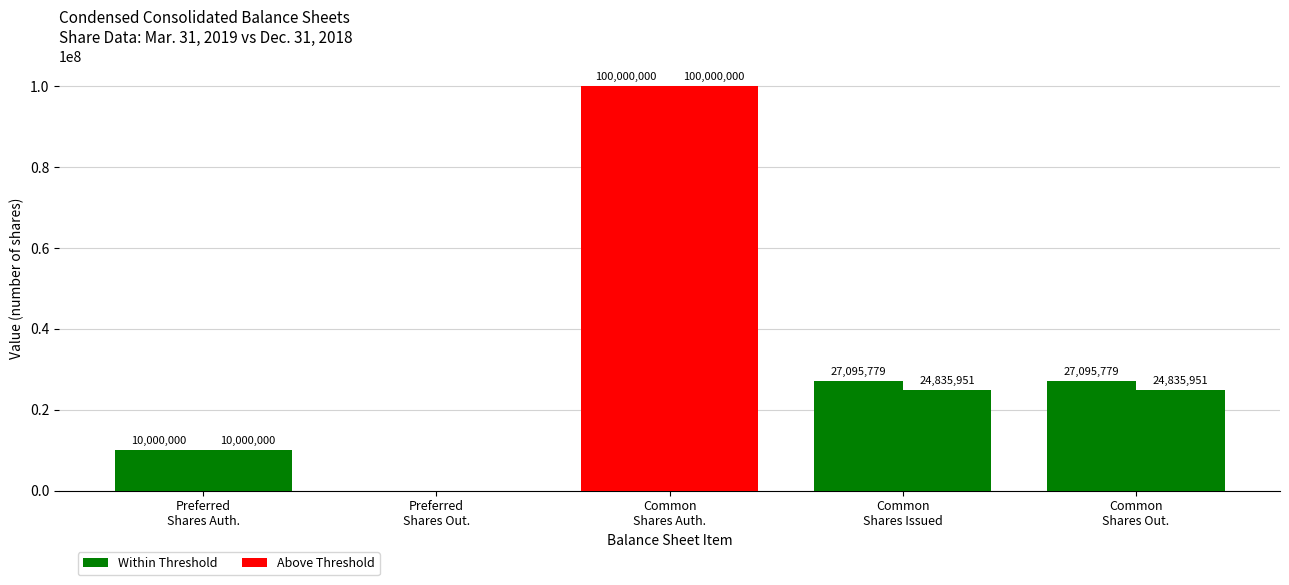

Reading right to left, what are all the values shown in this chart?

Mar. 31, 2019: 27095779	27095779	100000000	0	10000000
Dec. 31, 2018: 24835951	24835951	100000000	0	10000000